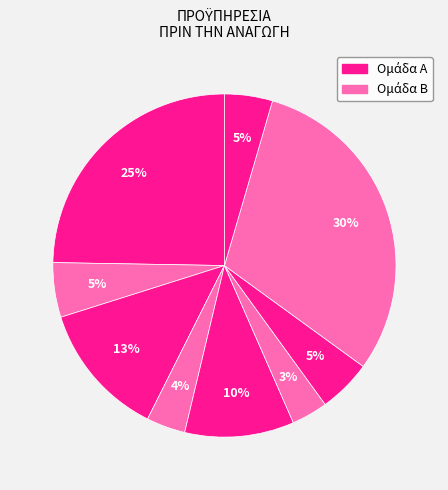

How many segments does this pie chart have?

9